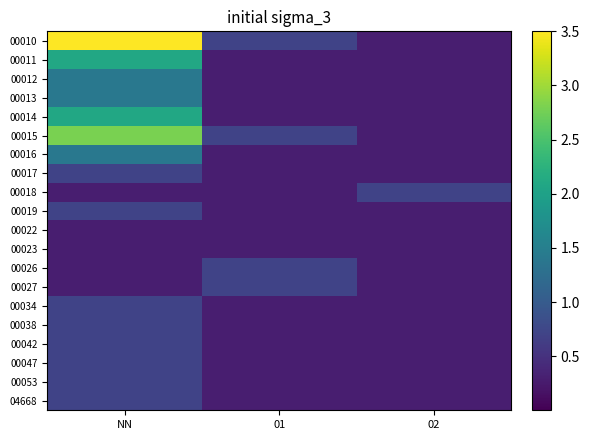

List the series in order of their peak value, highest first.

00010, 00015, 00011, 00014, 00012, 00013, 00016, 00017, 00018, 00019, 00026, 00027, 00034, 00038, 00042, 00047, 00053, 04668, 00022, 00023